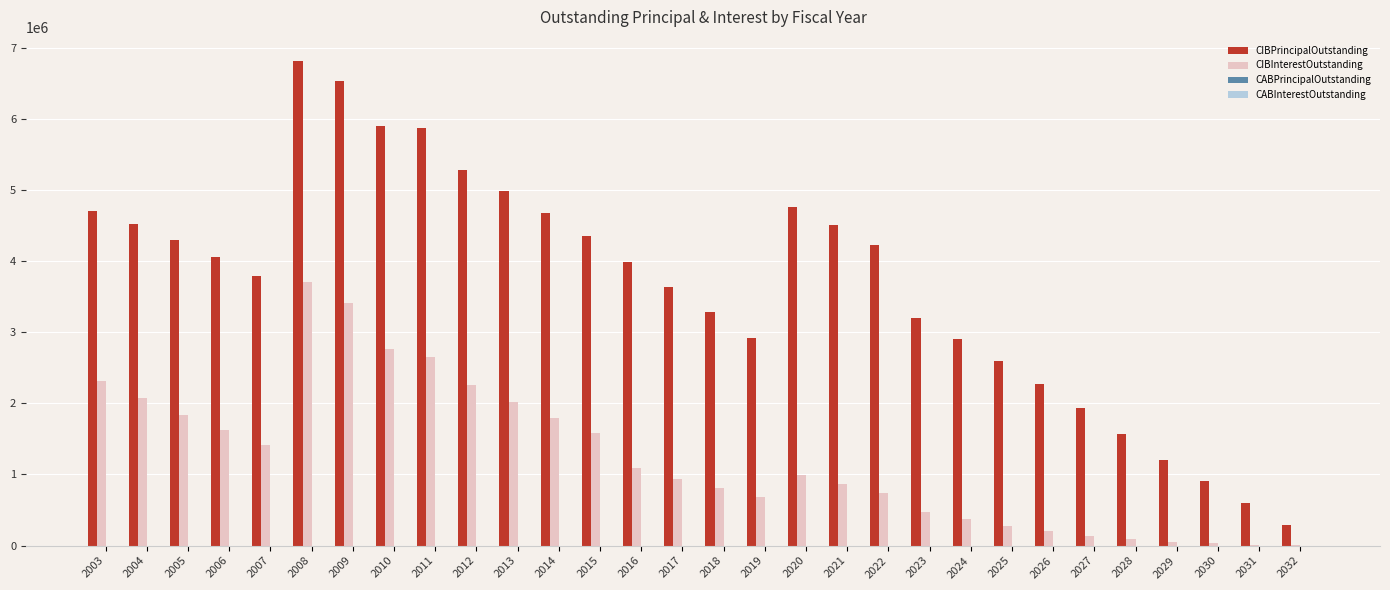

What is the sum of the CIBPrincipalOutstanding values at 2014 and 2021?

9170000.0